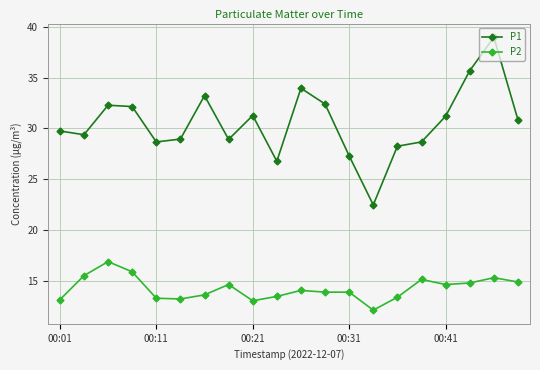

True or false: P1 and P2 intersect in this chart.

False